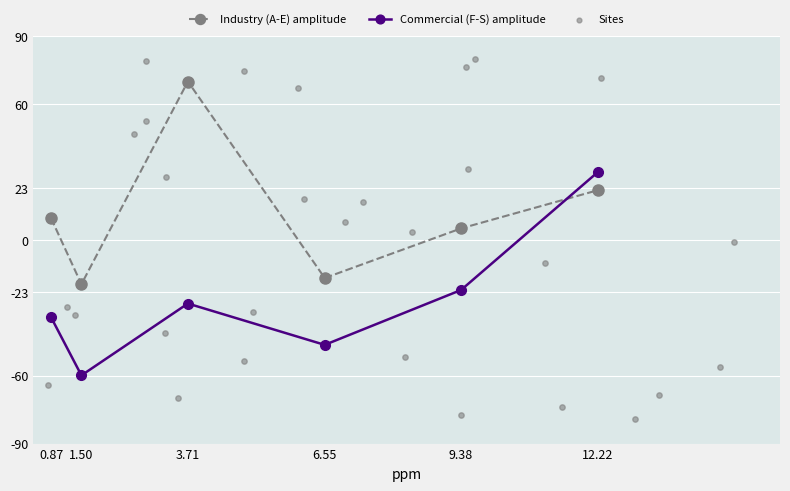

Which series has the largest Y range (max minus min)?

Commercial (F-S)